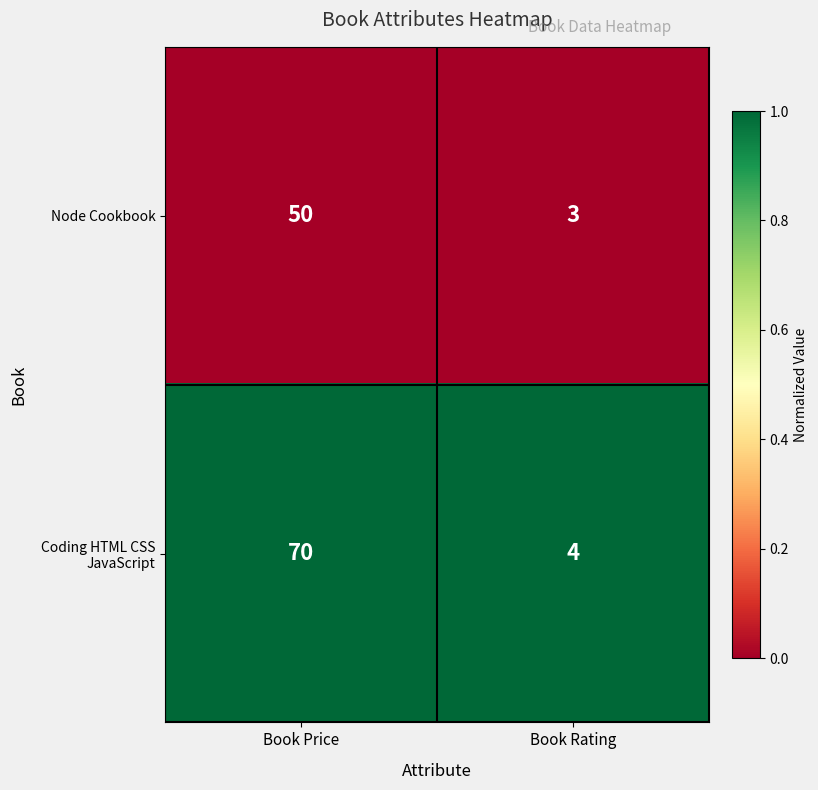

What is the total value across all series at Book Rating?

7